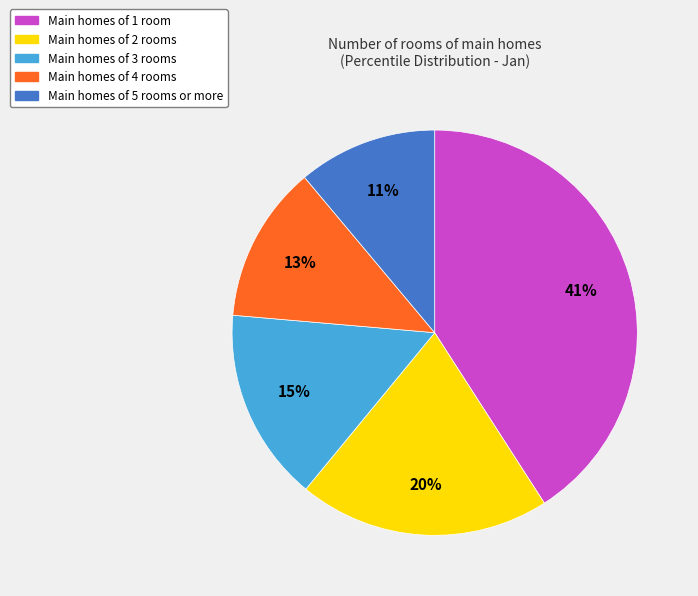

To the nearest percent, what is the difference between the largest and smallest slice percentages?

30%